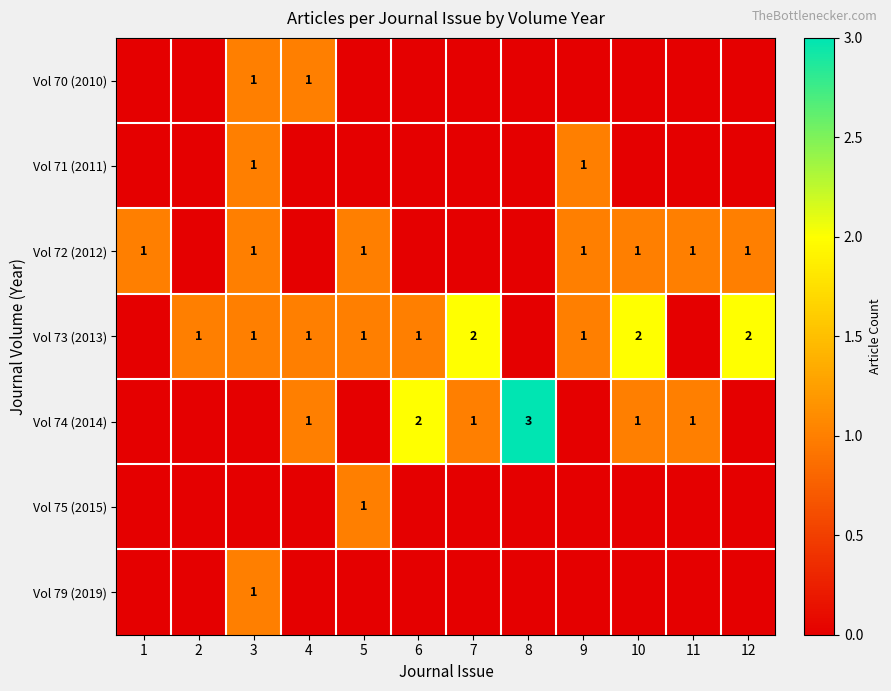

What is the greatest value displayed?

3